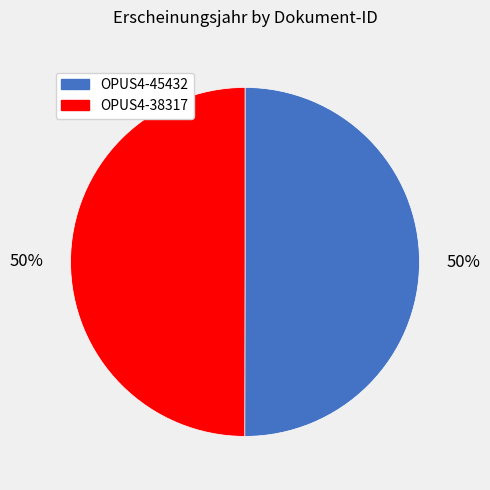

The OPUS4-38317 slice represents 64% of the pie. True or false?

False